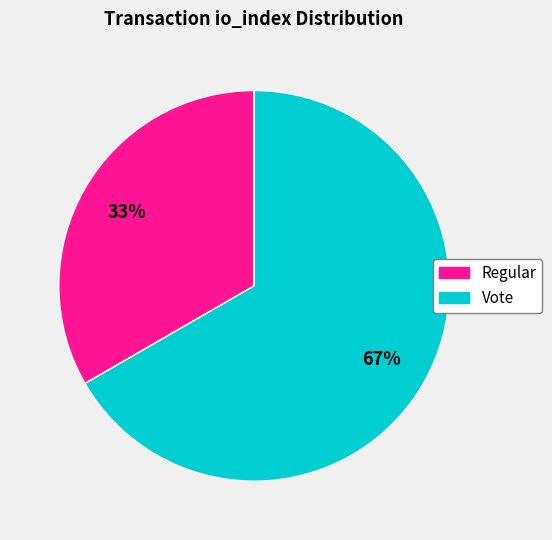

Which has a higher value, Vote or Regular?

Vote